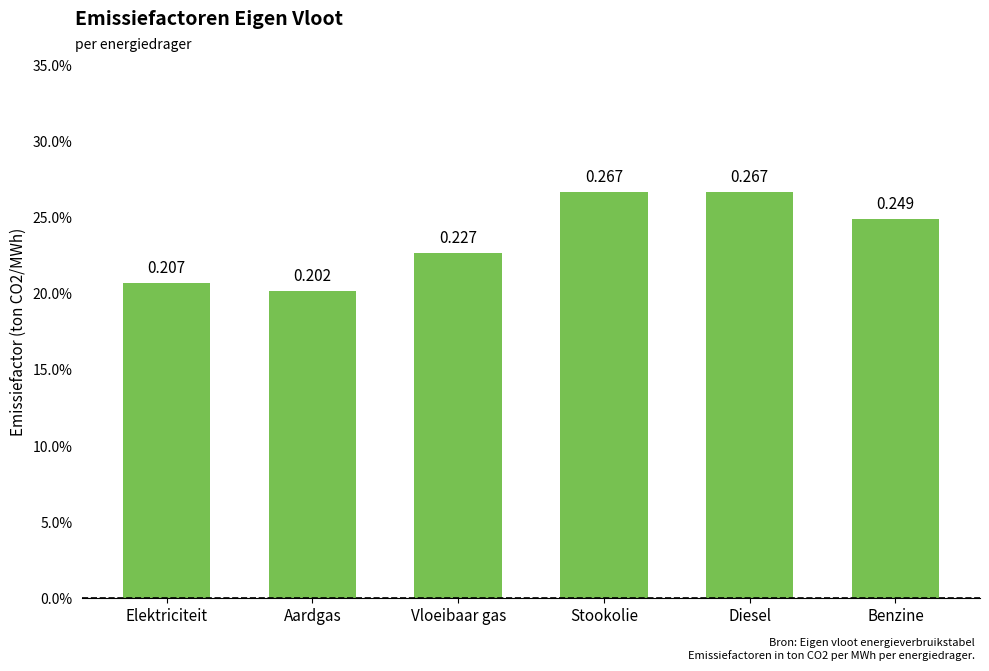

Are the bars horizontal?

No